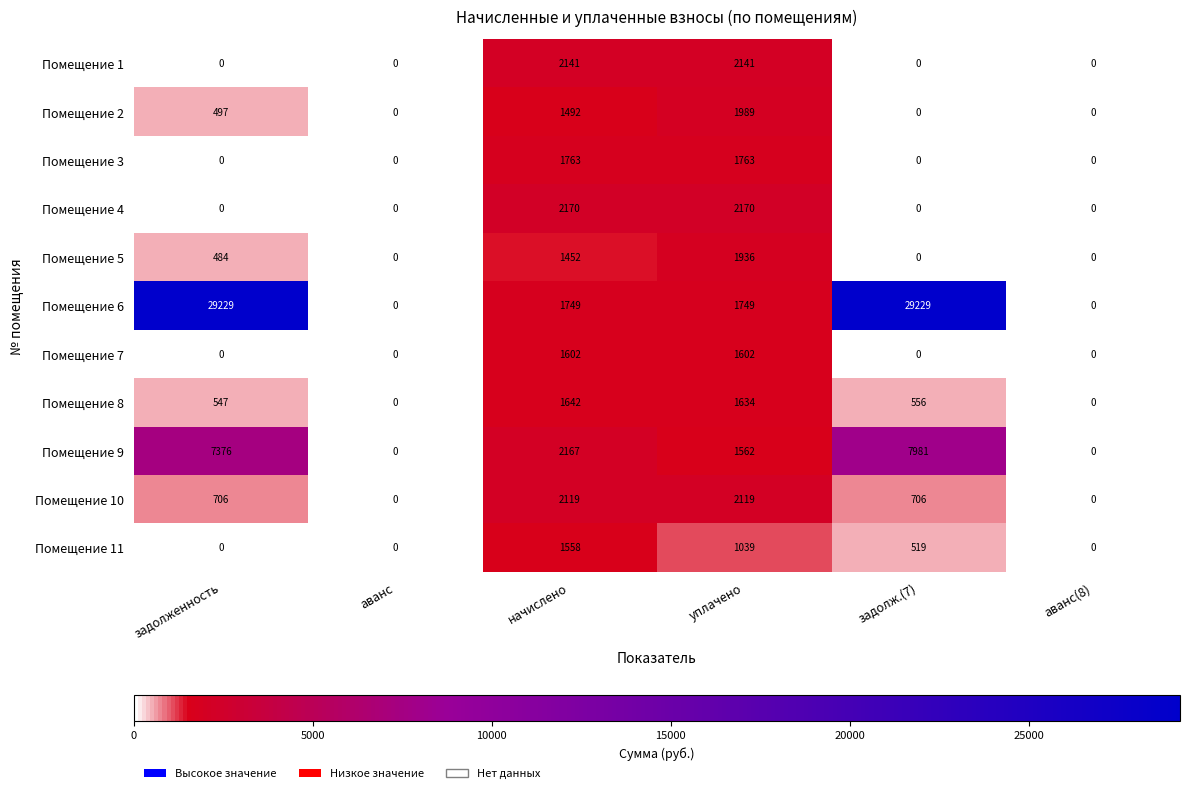

At how many categories does at least one series exceed 961?

4